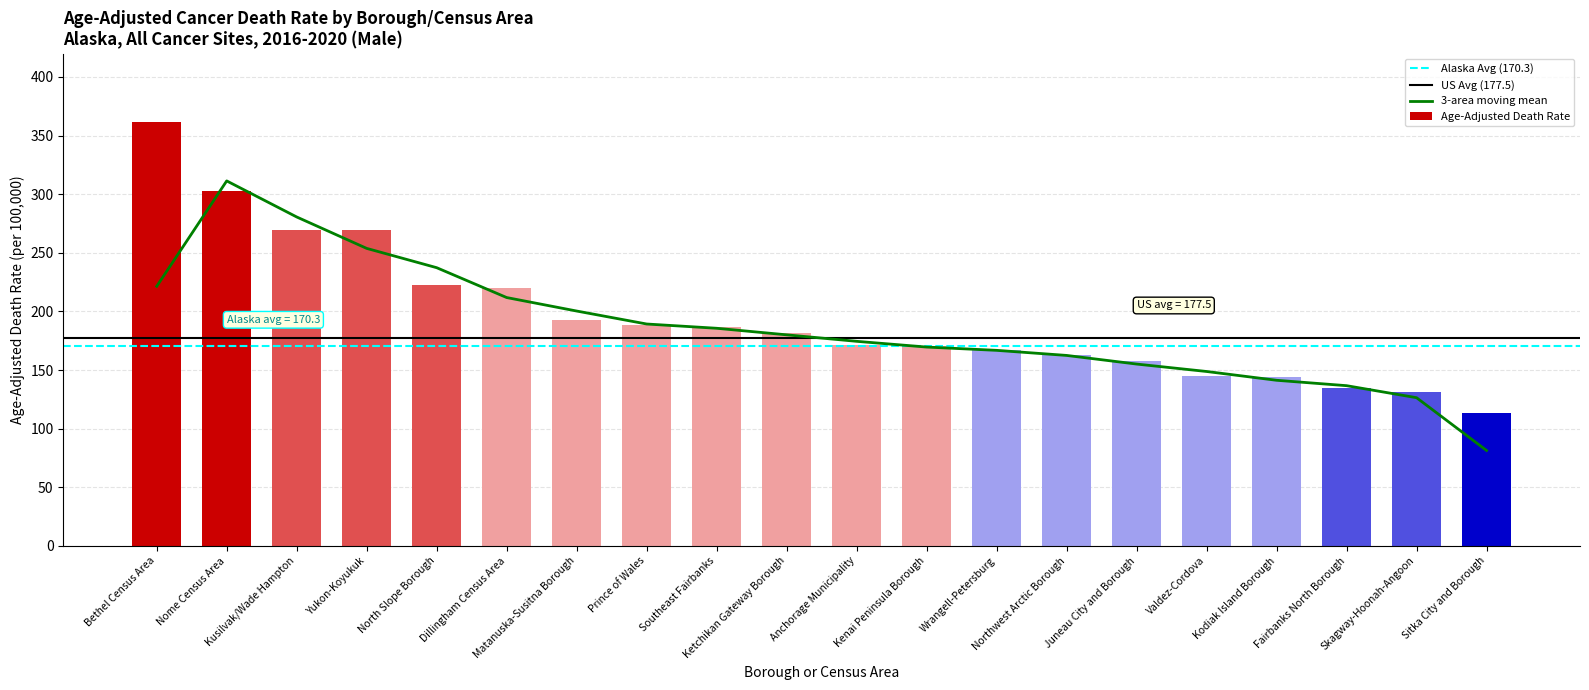

List the labels in order of value, smallest first.

Sitka City and Borough, Skagway-Hoonah-Angoon, Fairbanks North Borough, Kodiak Island Borough, Valdez-Cordova, Juneau City and Borough, Northwest Arctic Borough, Wrangell-Petersburg, Kenai Peninsula Borough, Anchorage Municipality, Ketchikan Gateway Borough, Southeast Fairbanks, Prince of Wales, Matanuska-Susitna Borough, Dillingham Census Area, North Slope Borough, Yukon-Koyukuk, Kusilvak/Wade Hampton, Nome Census Area, Bethel Census Area